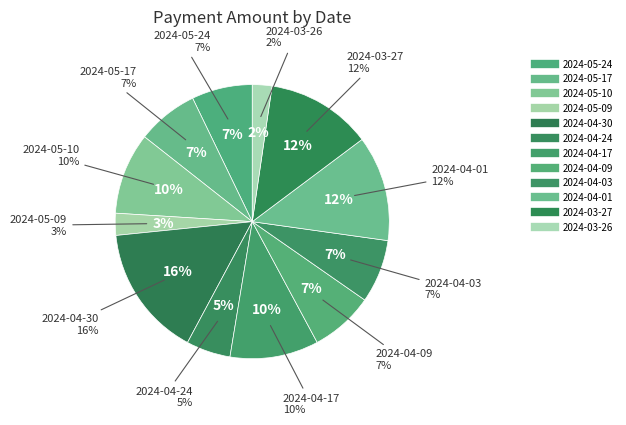

To the nearest percent, what is the combined percentage of 2024-04-24 and 2024-03-26?

8%